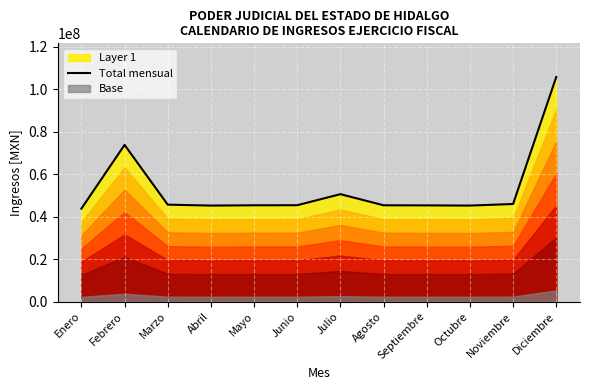

Approximately how many times larger is the value at Enero compared to Mayo?

1.0